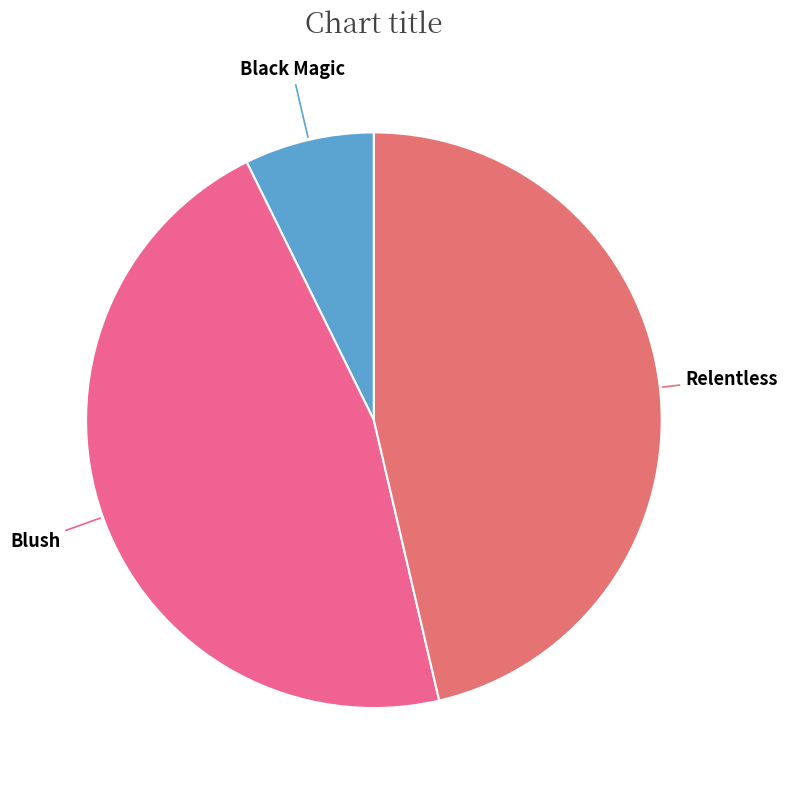

Which has a higher value, Black Magic or Blush?

Blush